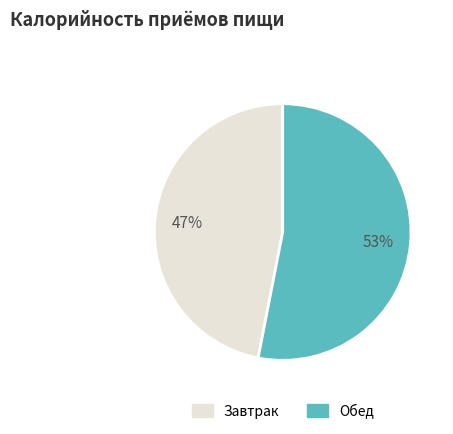

How many segments does this pie chart have?

2